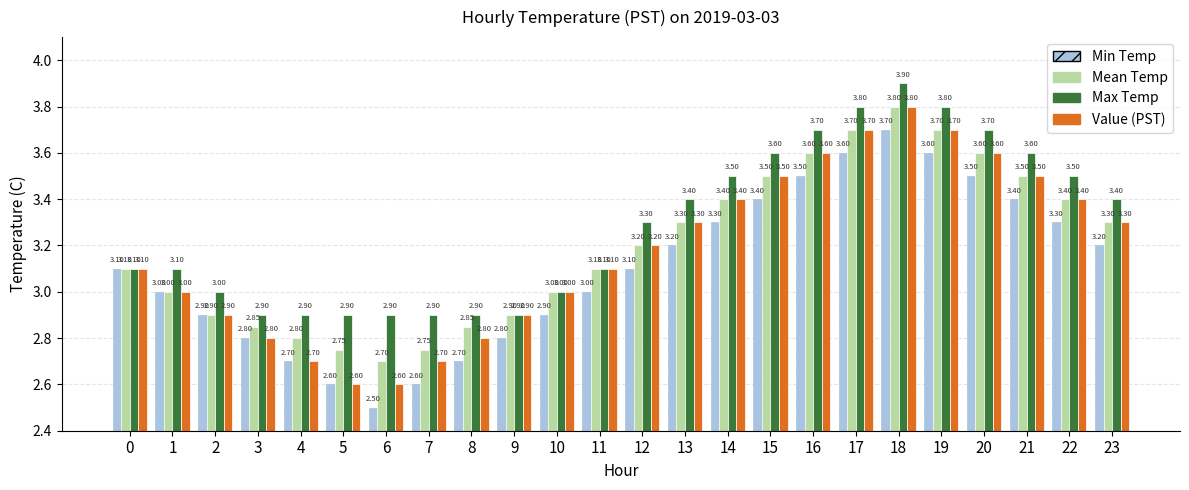

What is the difference between the maximum and minimum values in the Mean Temp series?

1.1